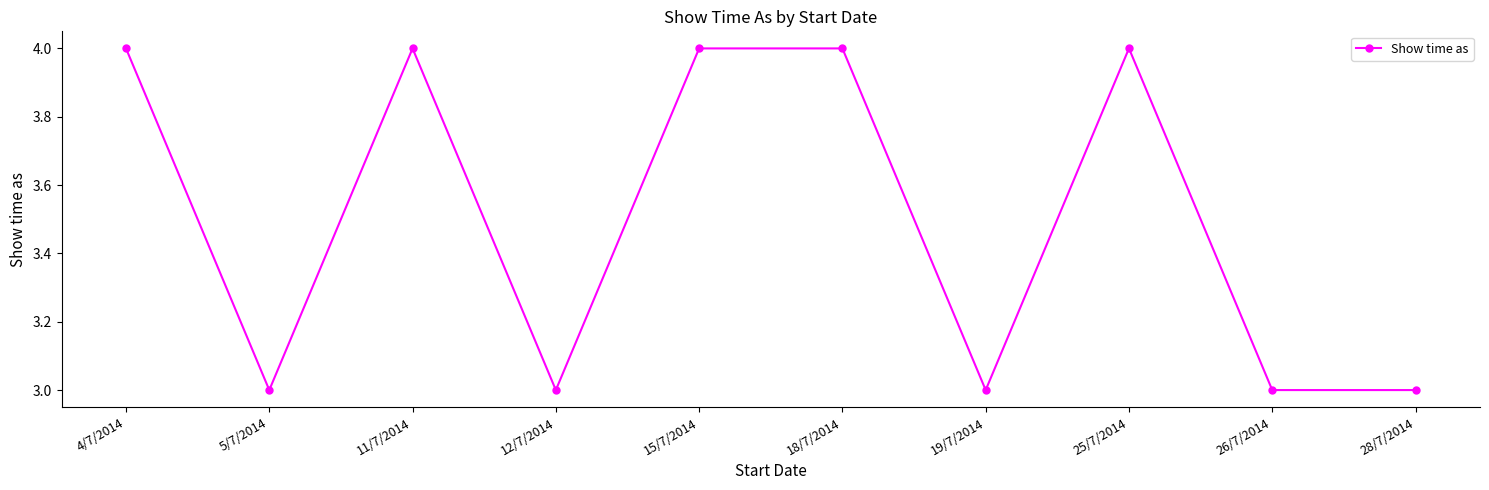

Reading left to right, list all the values displayed in this chart.

4	3	4	3	4	4	3	4	3	3